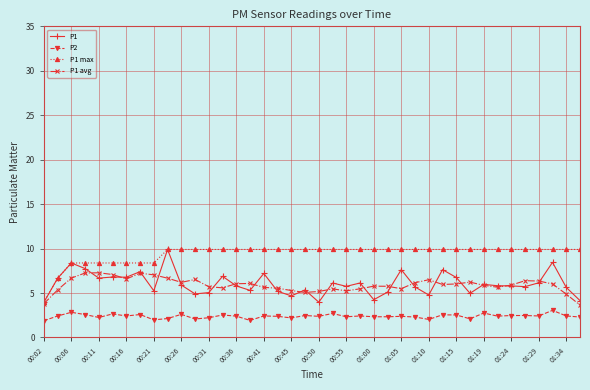

True or false: P2 and P1 max intersect in this chart.

False